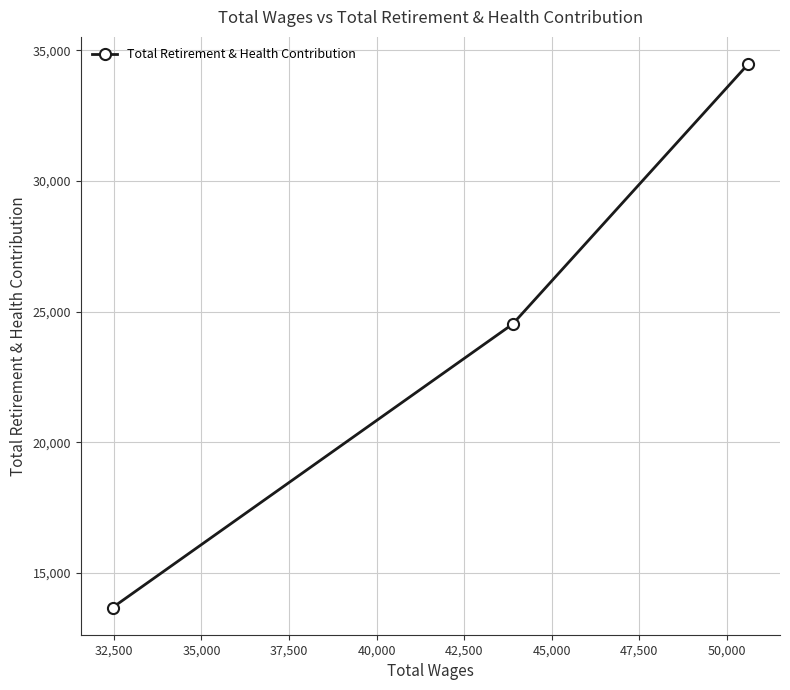

What is the difference between the maximum and second lowest values?

9945